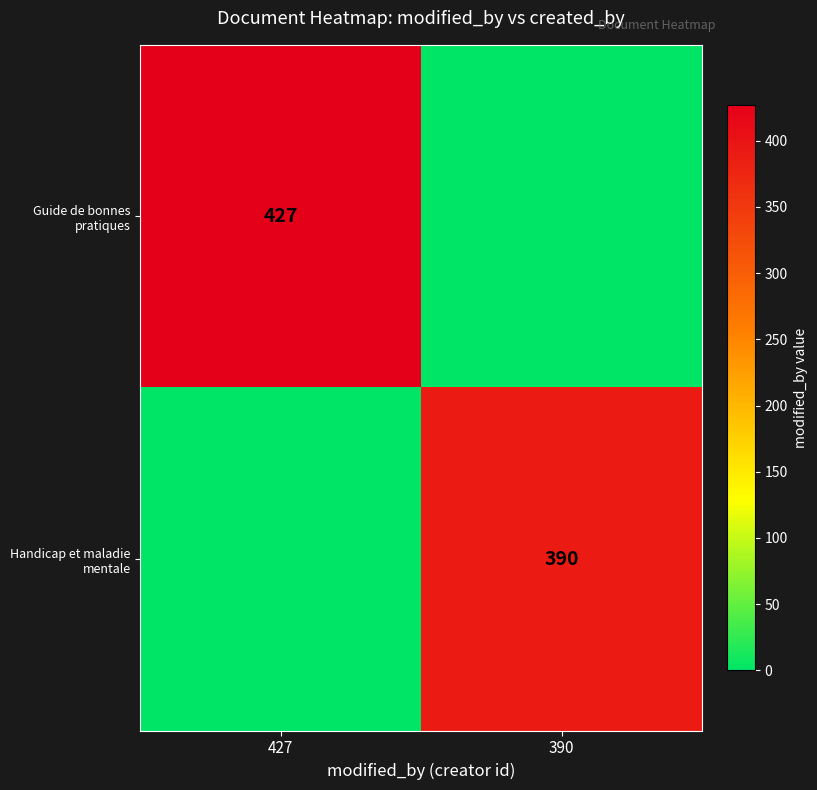

Which category has the lowest value across all series?

390